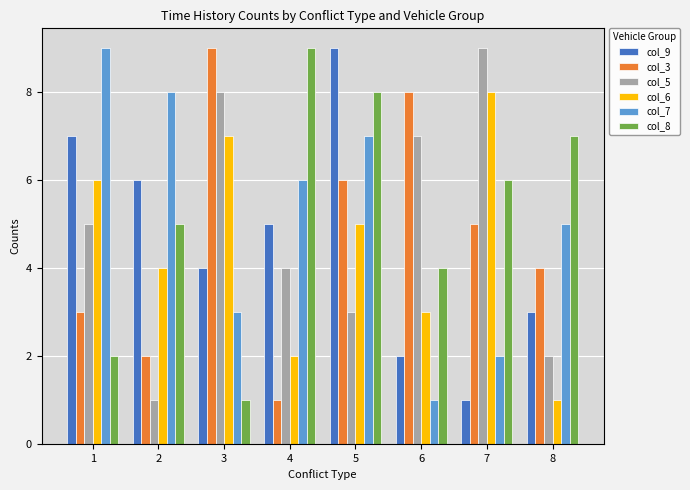

How many distinct data groups are displayed?

6